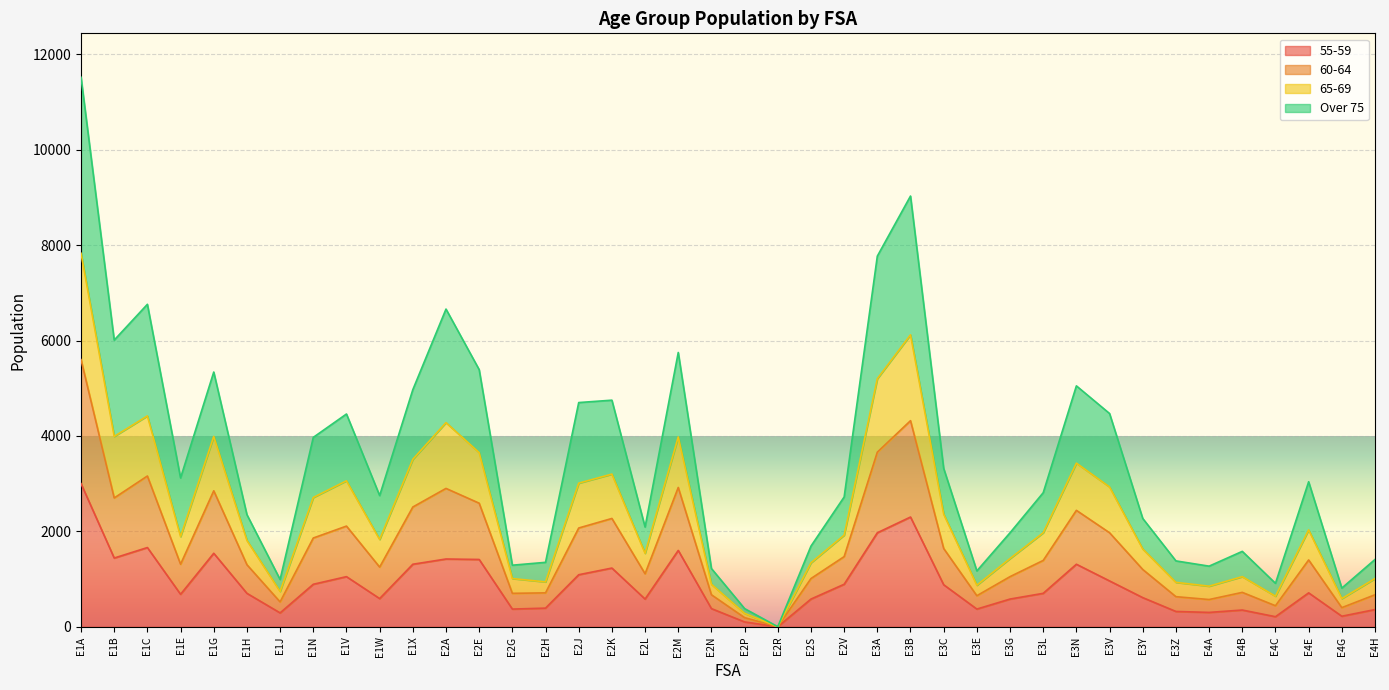

In 55-59, how many points are lower than both neighbors (excluding endpoints)?

11